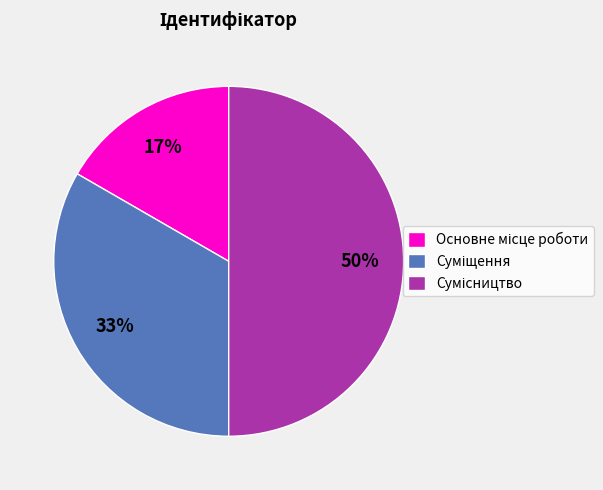

Count the number of slices in the pie.

3